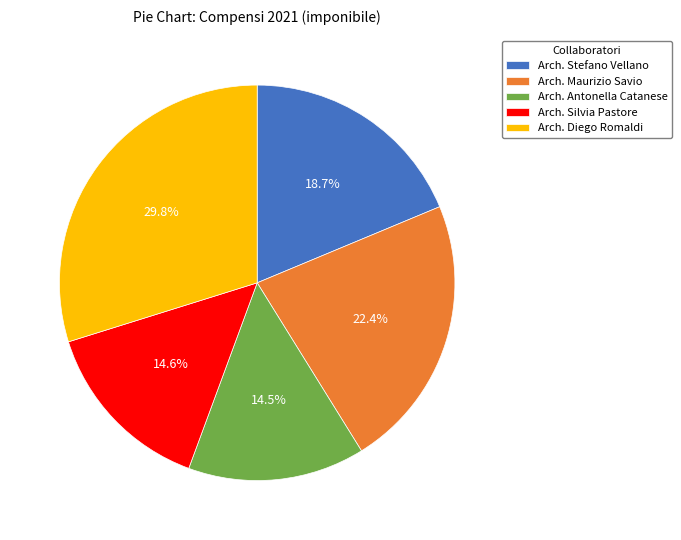

True or false: Arch. Maurizio Savio accounts for 15% of the total.

False